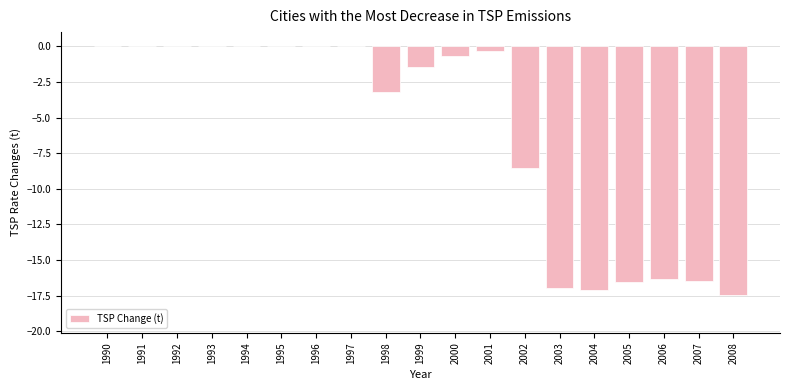

Is it true that the value at 1996 is 7.2?

False